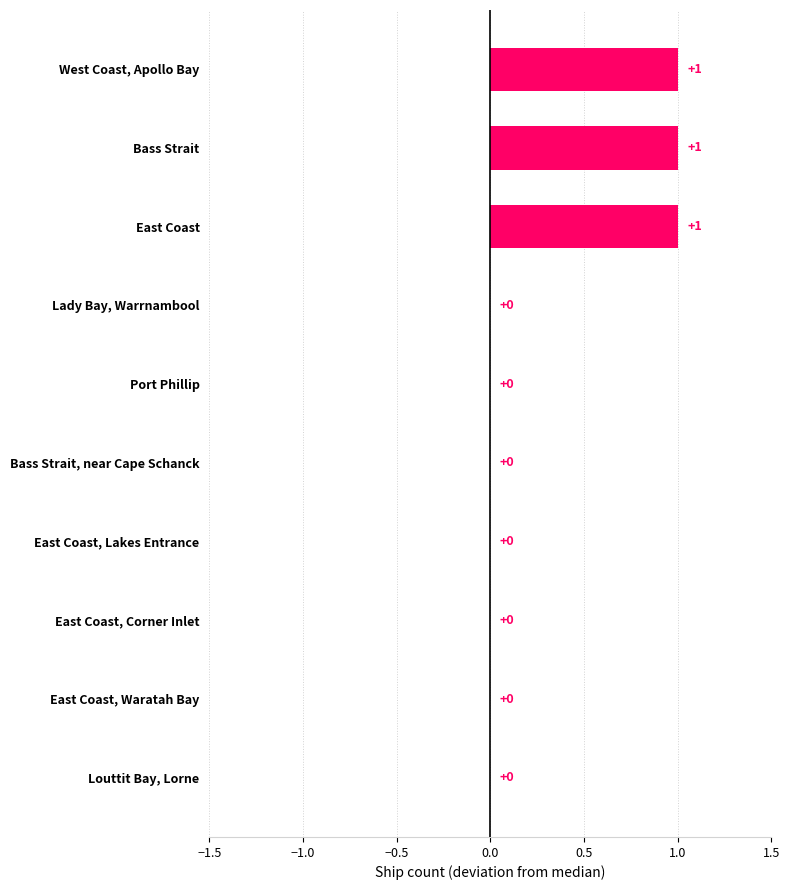

The chart shows a value of 0 at Bass Strait, near Cape Schanck. True or false?

True